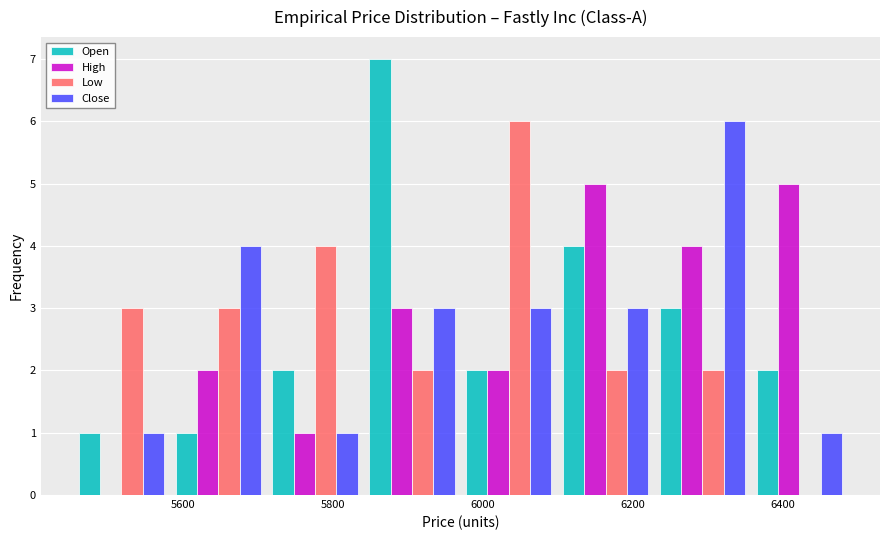

In the Close series, which range on the x-axis has the tallest bar?

6220 to 6360